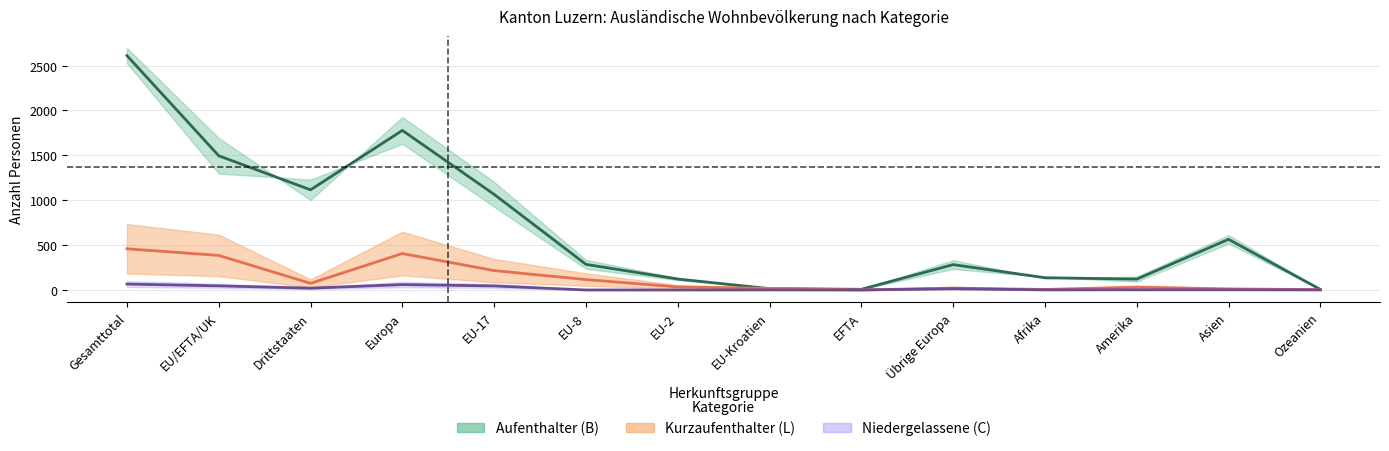

Between which two adjacent categories do Kurzaufenthalter (L) Total and Aufenthalter (B) Total first intersect?

EU-2 and EU-Kroatien